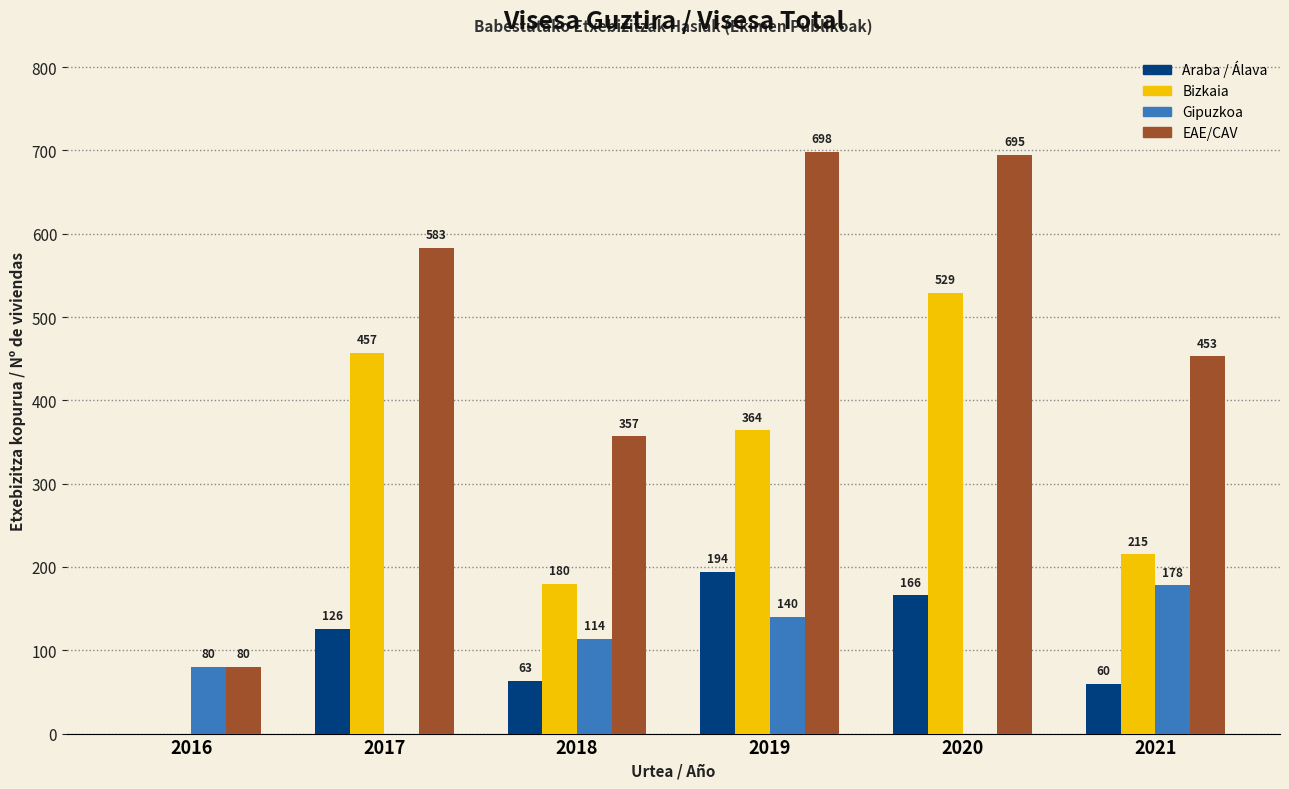

What is the sum of the EAE/CAV values at 2016 and 2018?

437